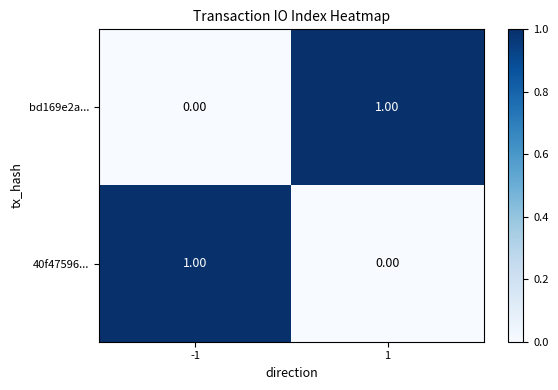

List the labels in order of 40f47596... value, smallest first.

1, -1